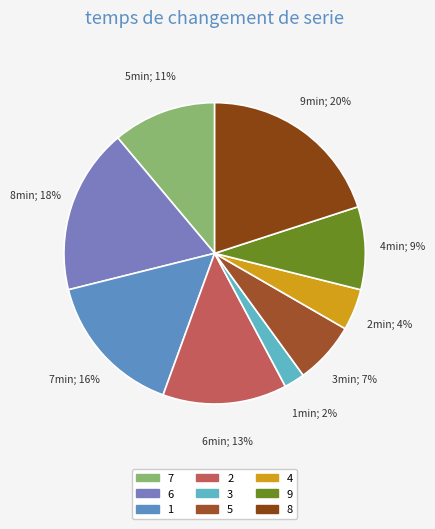

Is the sum of 5 and 9 greater than half?

No